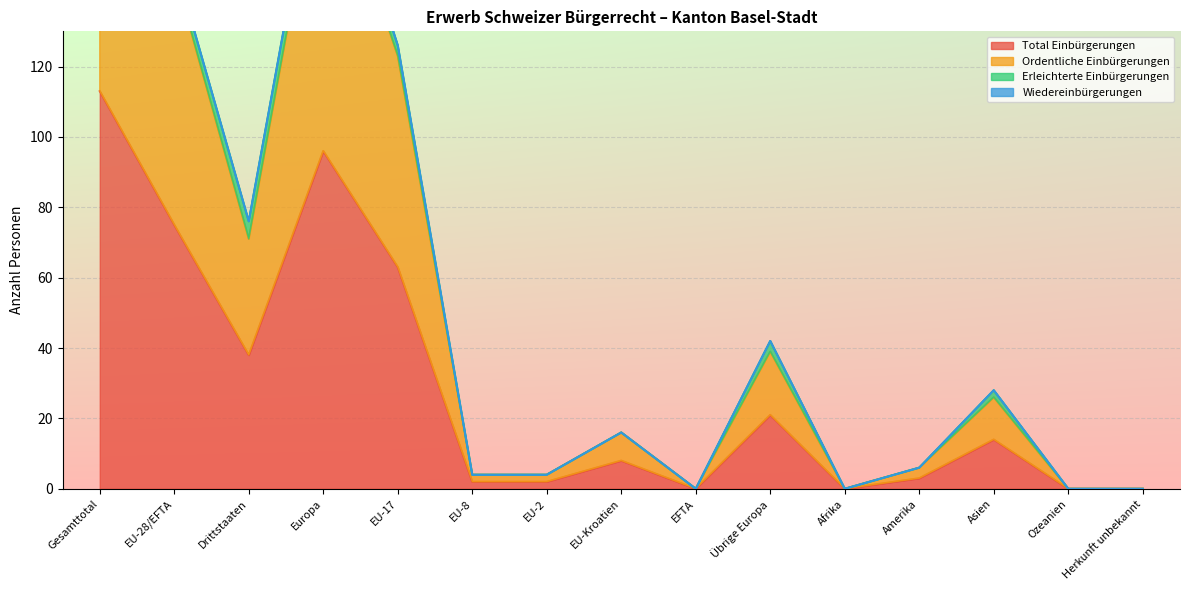

How many data points in Total Einbürgerungen are less than 8?

7